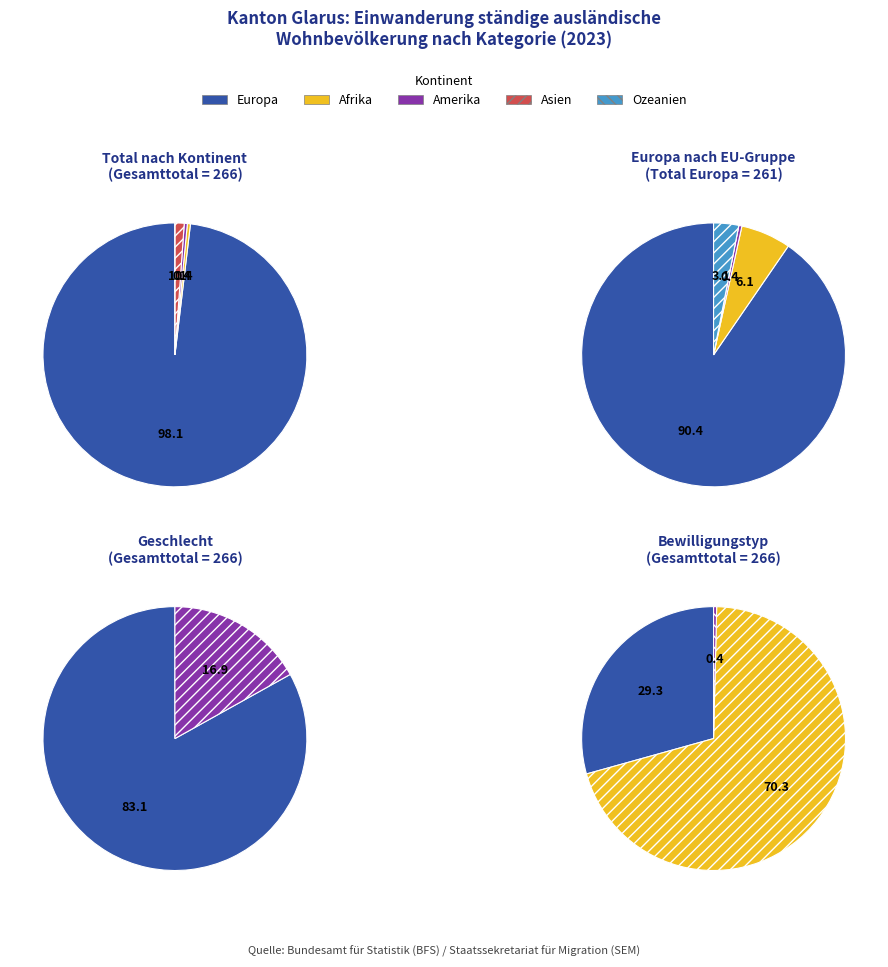

To the nearest percent, what is the difference between the Afrika and Asien slice percentages?

1%